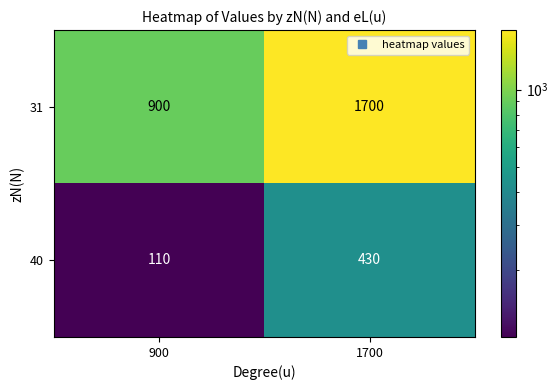

Reading left to right, what are all the values shown in this chart?

31: 900=900	1700=1700
40: 900=110	1700=430